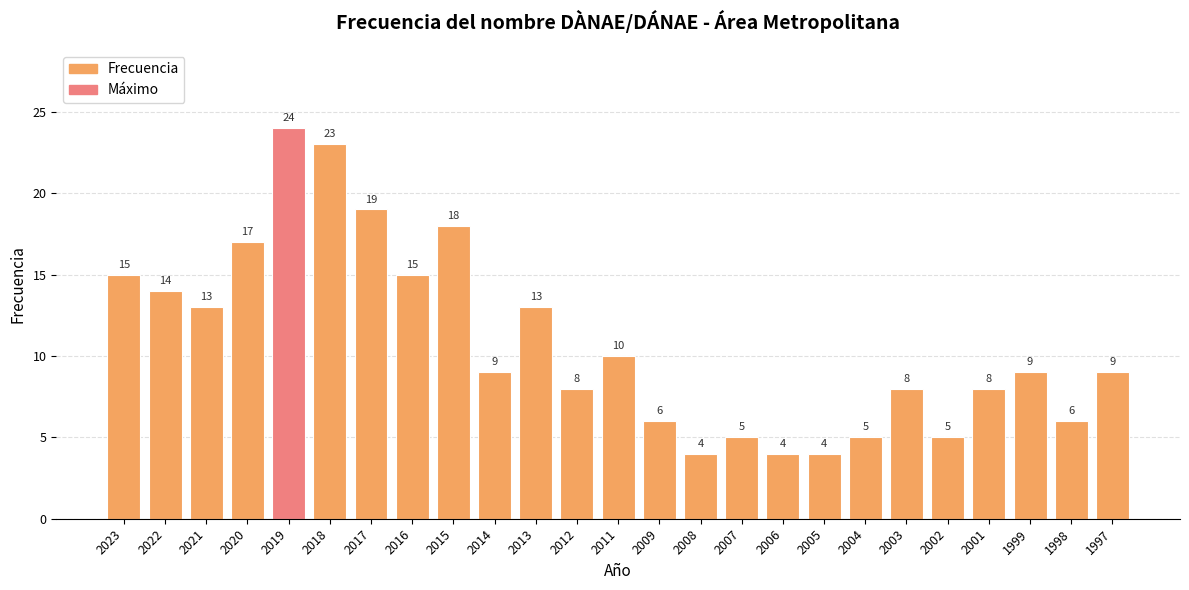

What is the change in value from 2021 to 2011?

-3